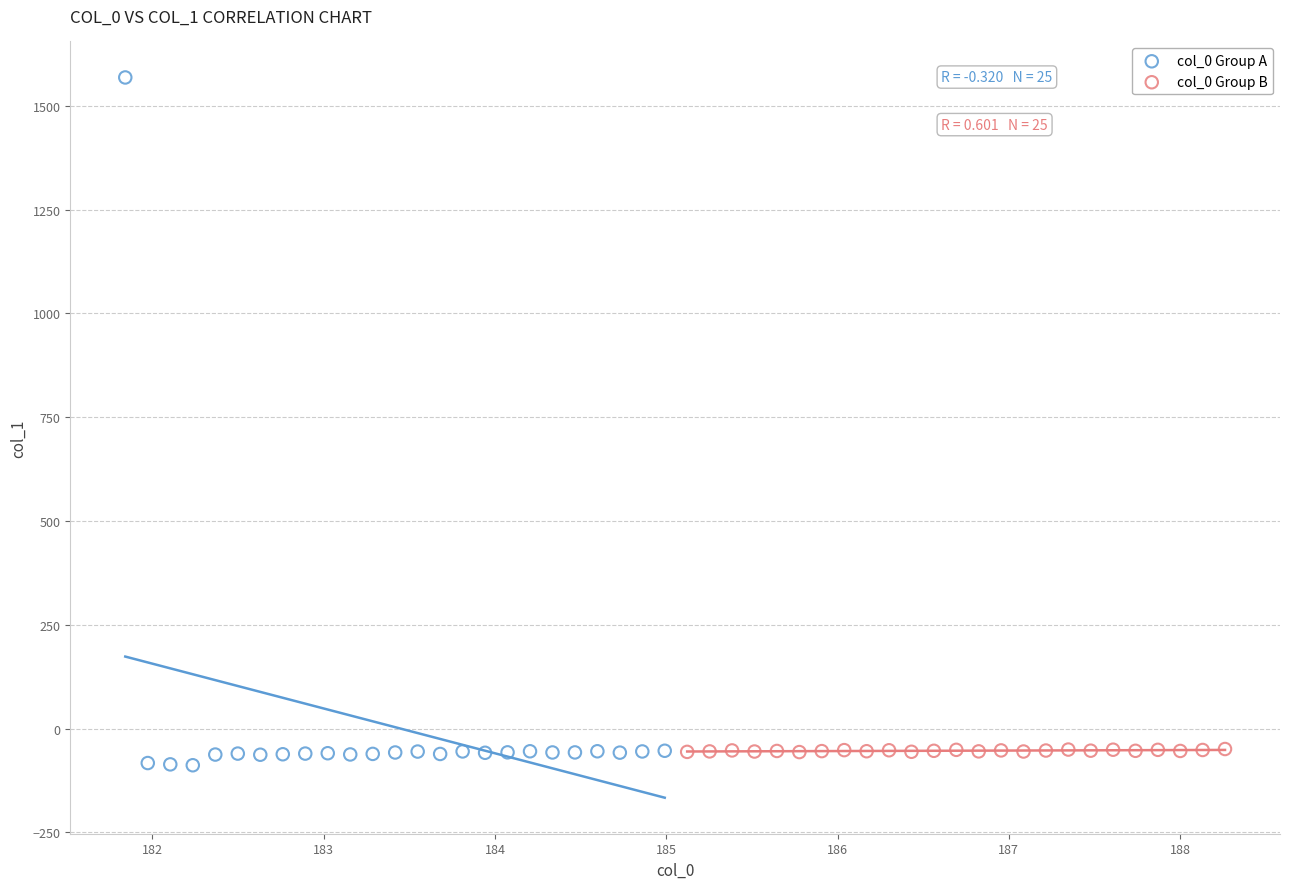

Which series contains the highest Y value?

col_0 Group A